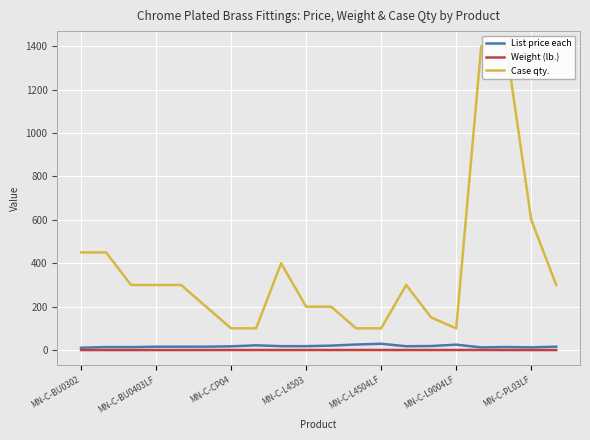

True or false: List price each has more than 2 interior local peaks.

True